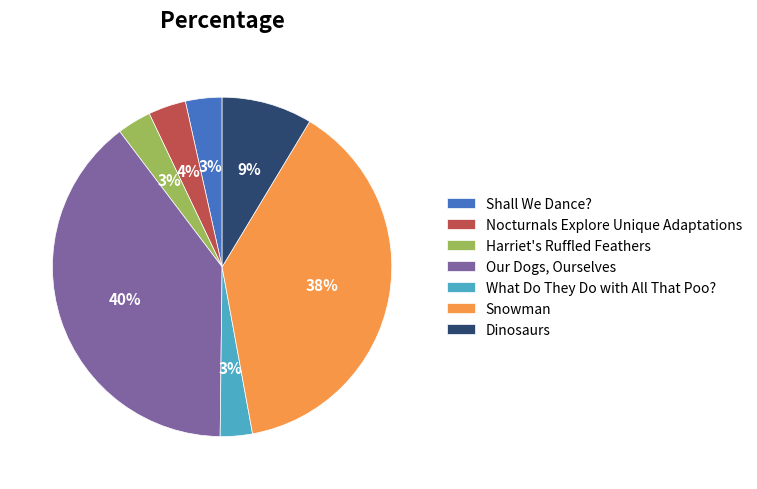

To the nearest percent, what percentage of the pie is What Do They Do with All That Poo??

3%